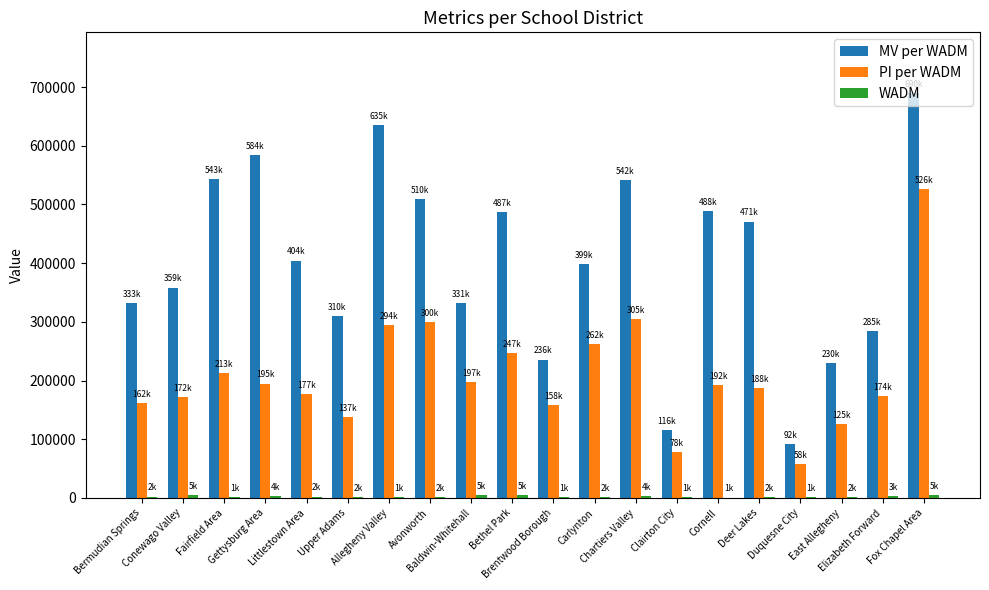

Are the bars grouped side by side (vs. stacked)?

Yes